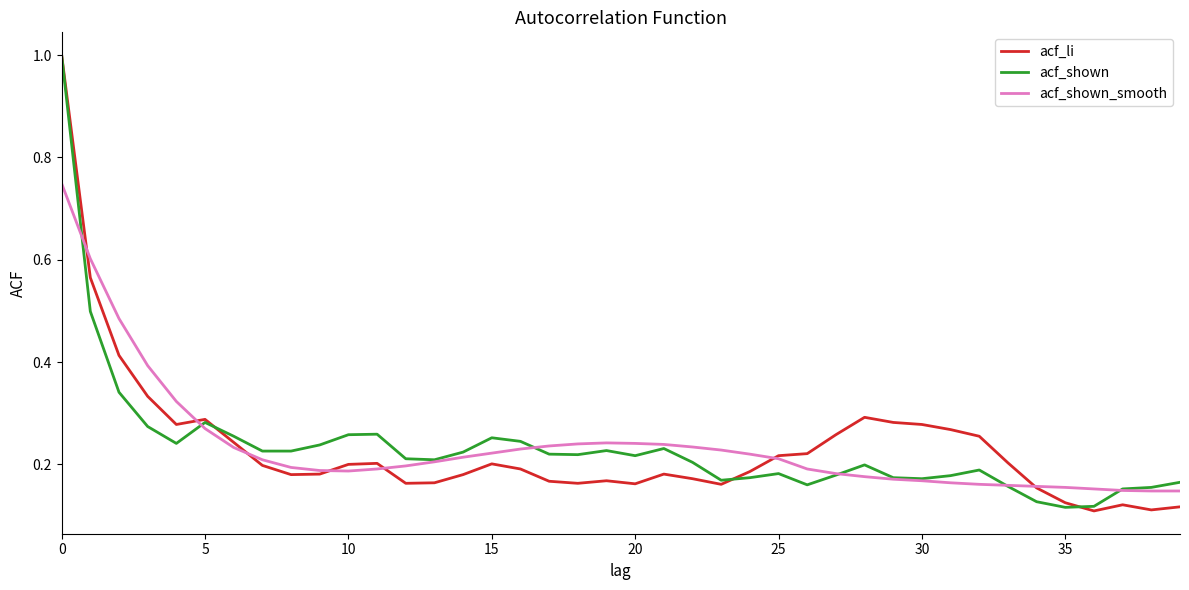

What is the maximum value shown in the chart?

1.0